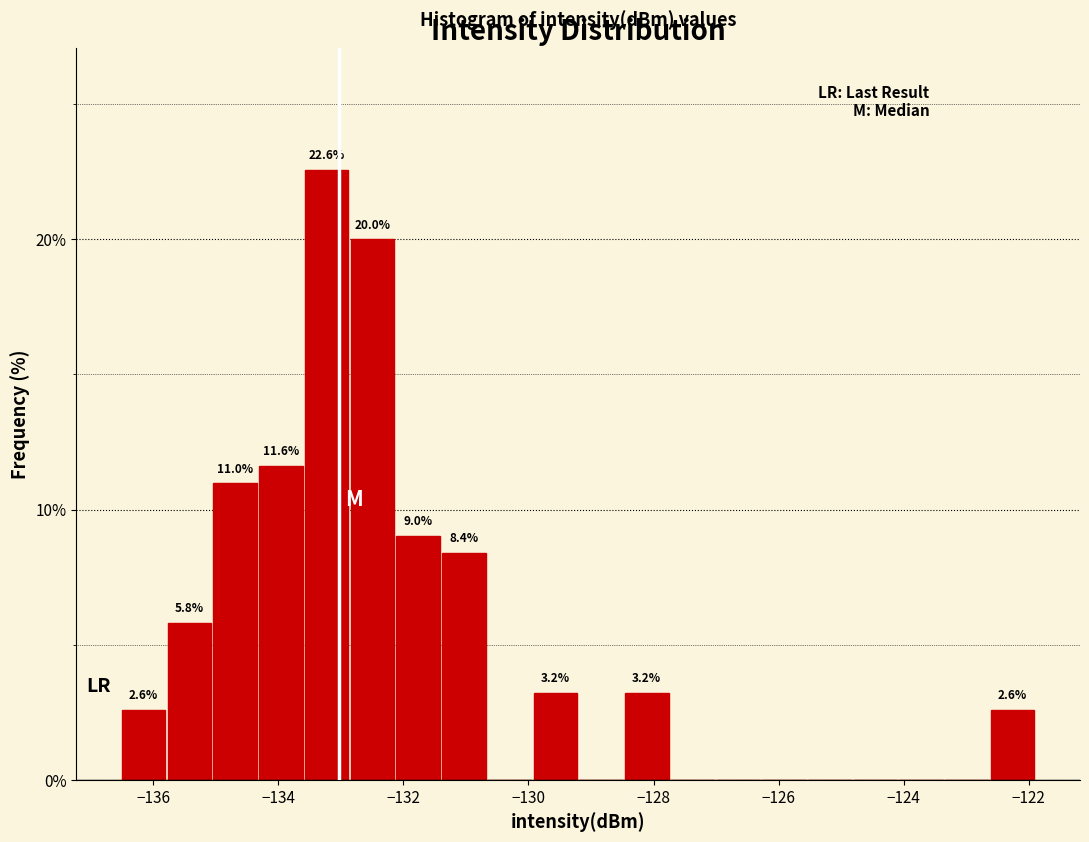

Around what value on the x-axis is the tallest bar? Give the approximate position of its centre, as read against the axis.

-133.2